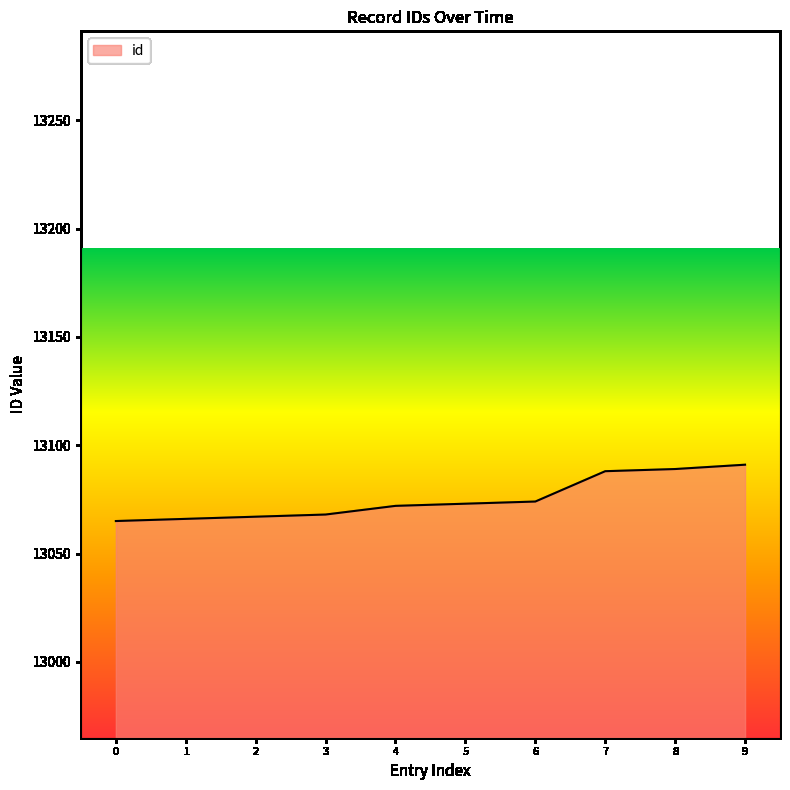

Does the chart display data point markers on the line(s)?

No